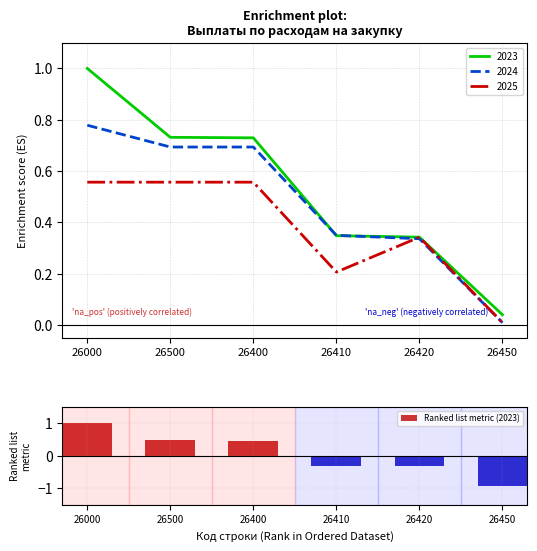

The chart shows a value of 0.5 at 26500. True or false?

True